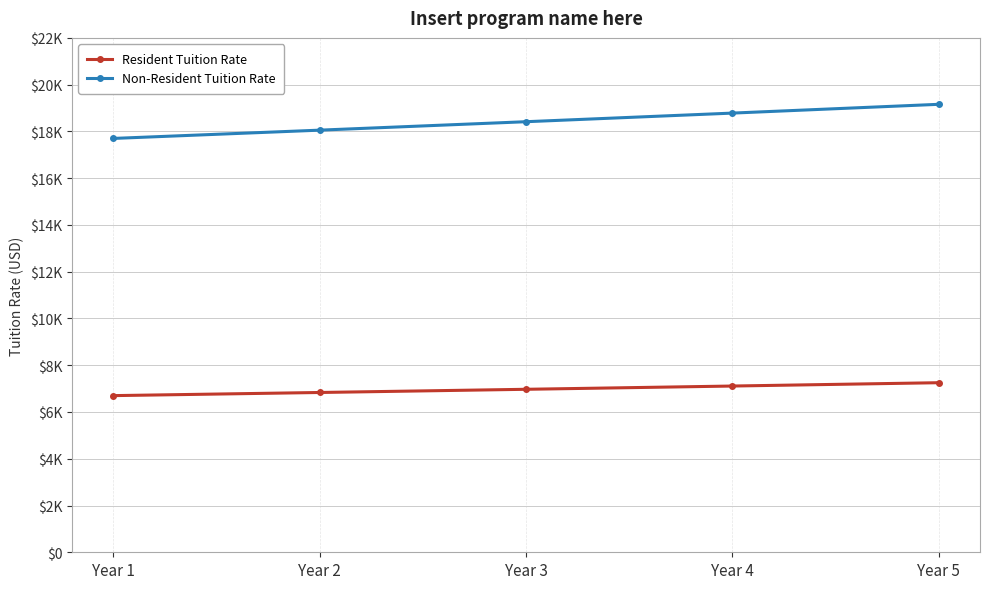

The value of Resident Tuition Rate at Year 2 is 2735.2. True or false?

False